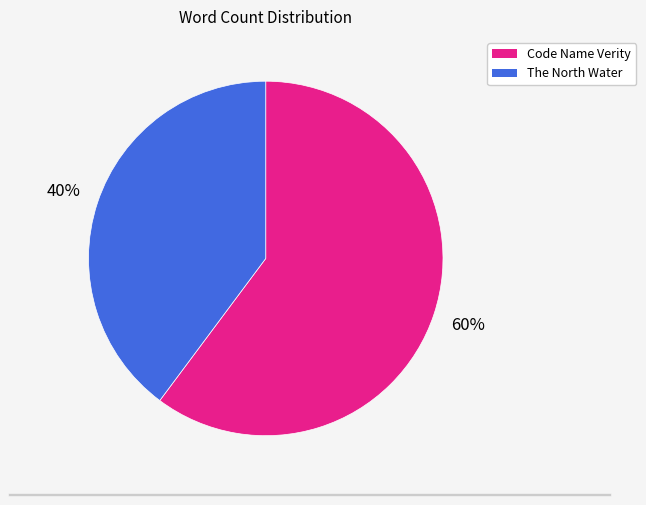

What is the majority slice?

Code Name Verity